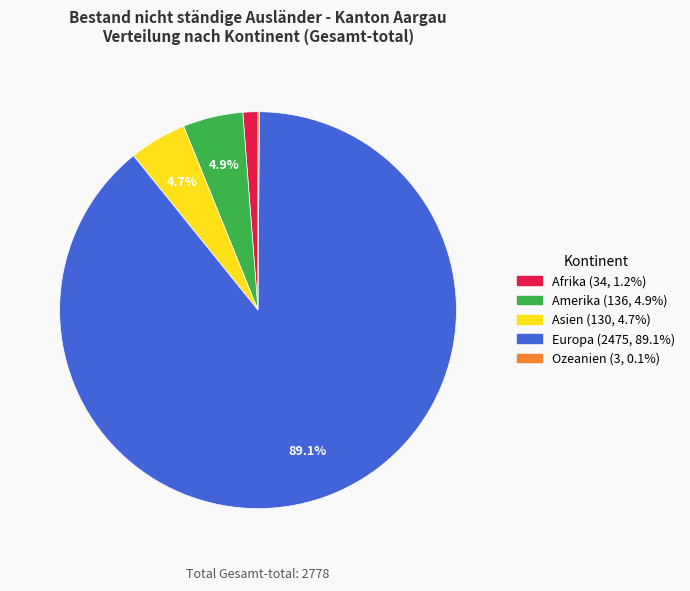

To the nearest percent, what is the average slice percentage?

20%